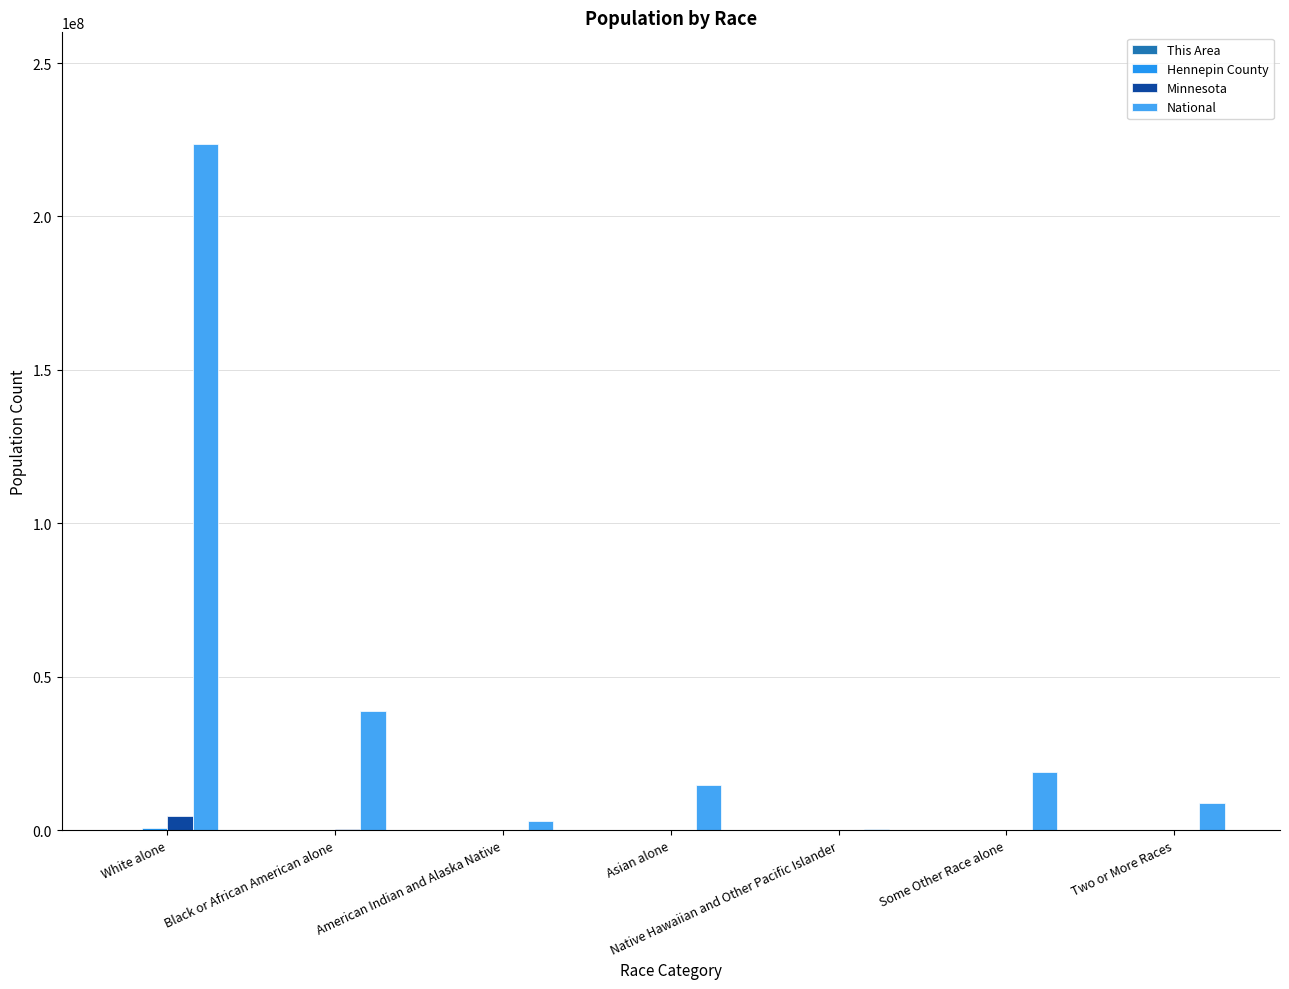

How many categories are shown in the chart?

7